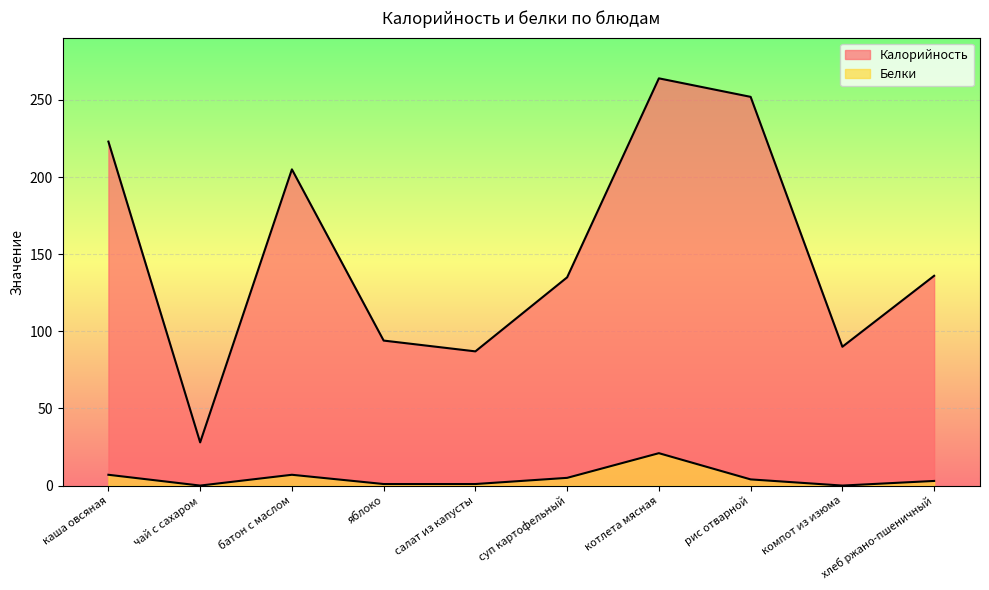

Between салат из капусты and хлеб ржано-пшеничный, which is larger?

хлеб ржано-пшеничный